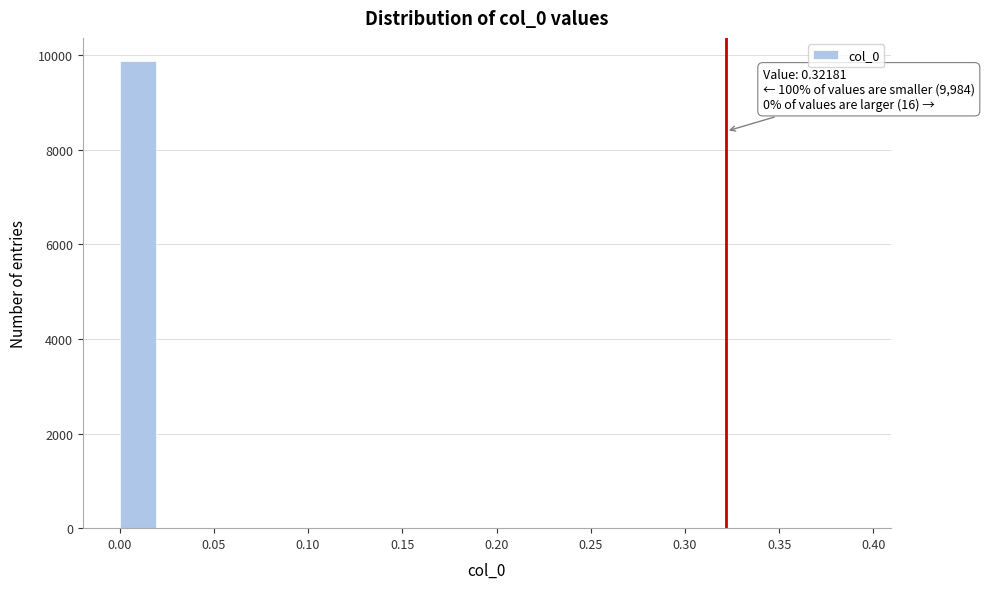

Around what value on the x-axis is the tallest bar? Give the approximate position of its centre, as read against the axis.

0.010